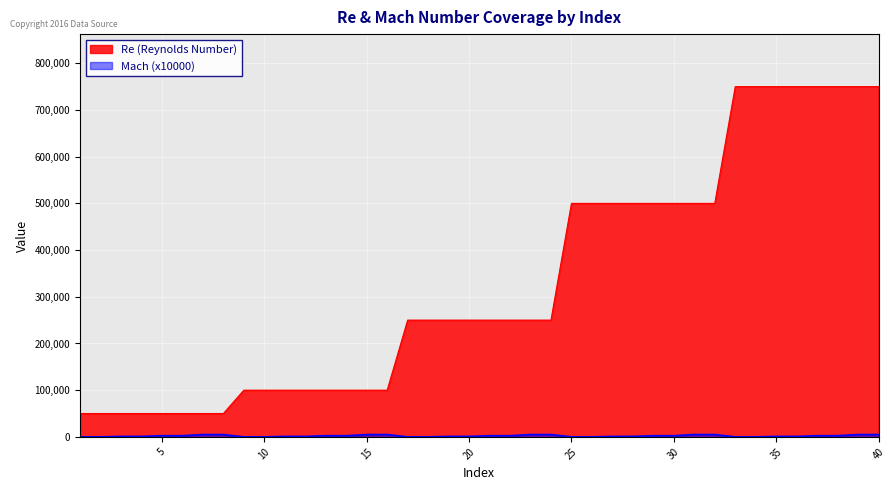

Which series has the widest spread of values?

Re (Reynolds Number)